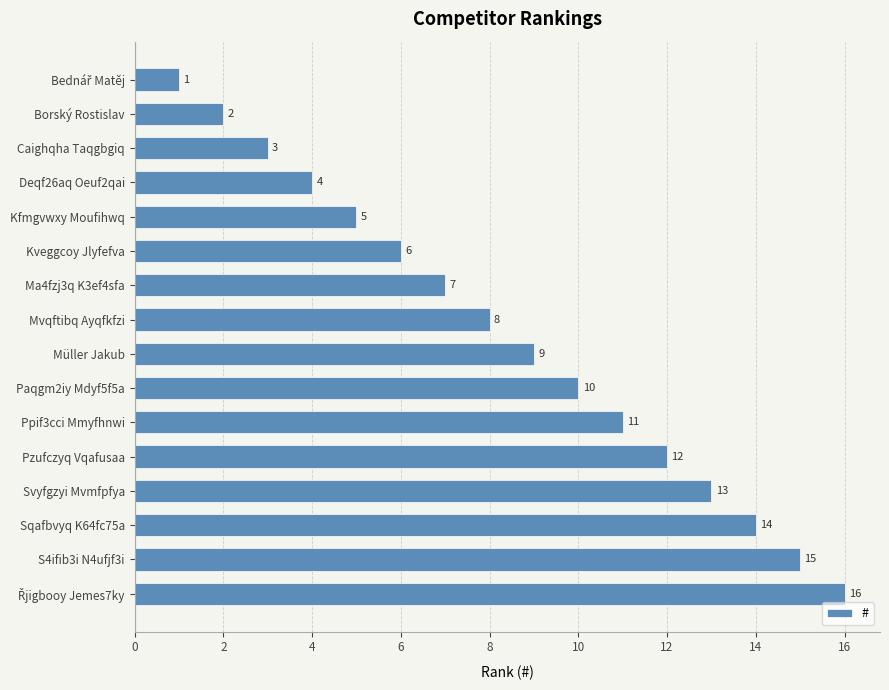

What is the label of the 8th bar from the bottom?

Müller Jakub